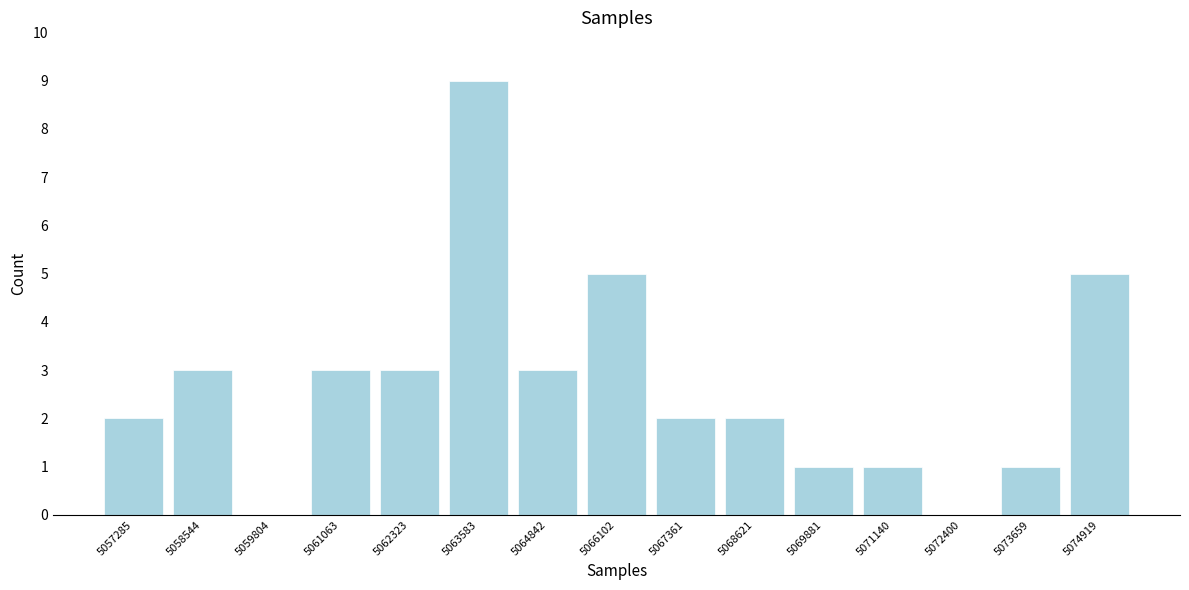

Reading left to right, what are all the values shown in this chart?

5057285=2	5058544=3	5059804=0	5061063=3	5062323=3	5063583=9	5064842=3	5066102=5	5067361=2	5068621=2	5069881=1	5071140=1	5072400=0	5073659=1	5074919=5